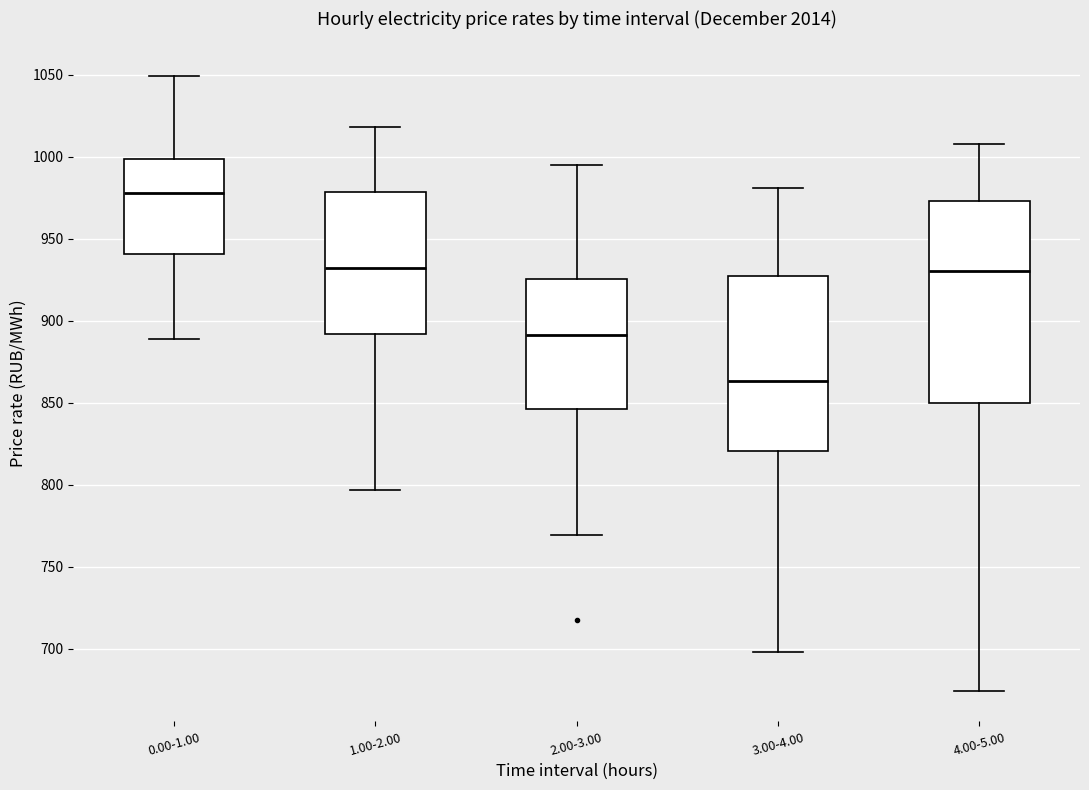

Where is the upper edge of the box for 1.00-2.00 on the y-axis? The values are not printed on the chart, so give them approximately, as read against the axis.

980